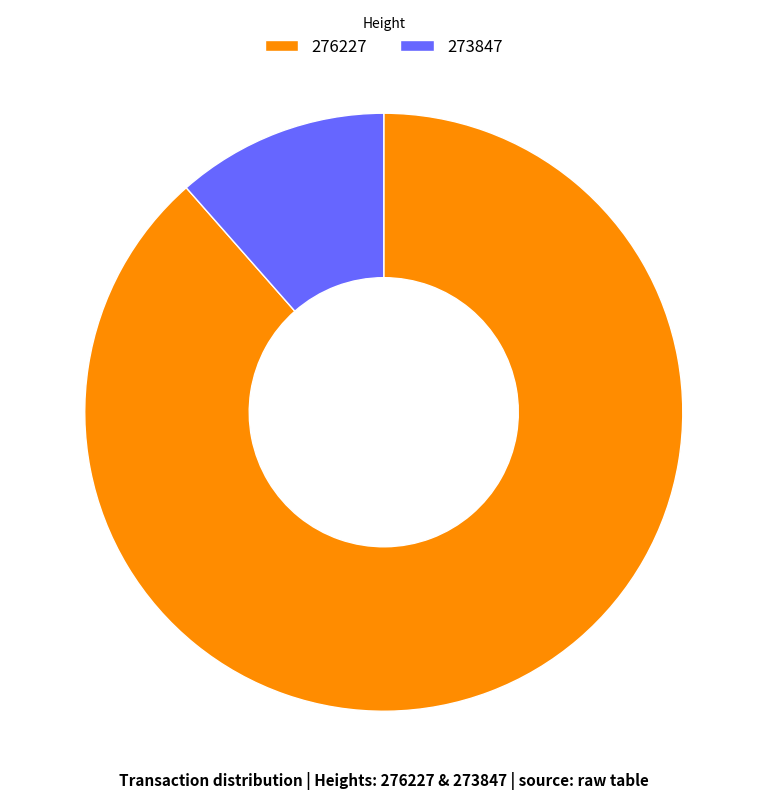

What is the smallest slice in the pie chart?

273847